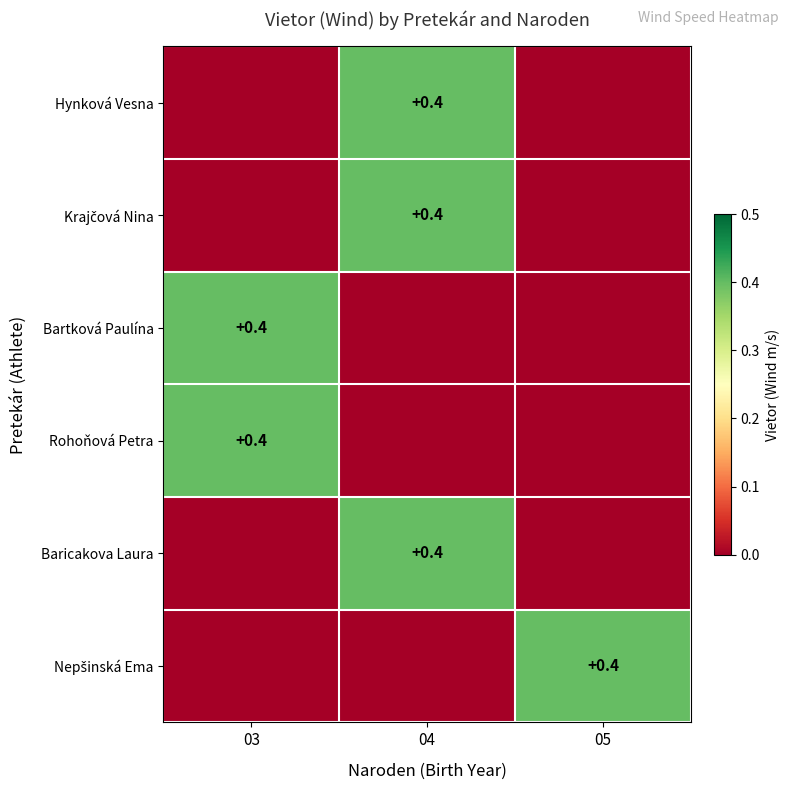

Is it true that Rohoňová Petra equals 0.2 at 03?

False